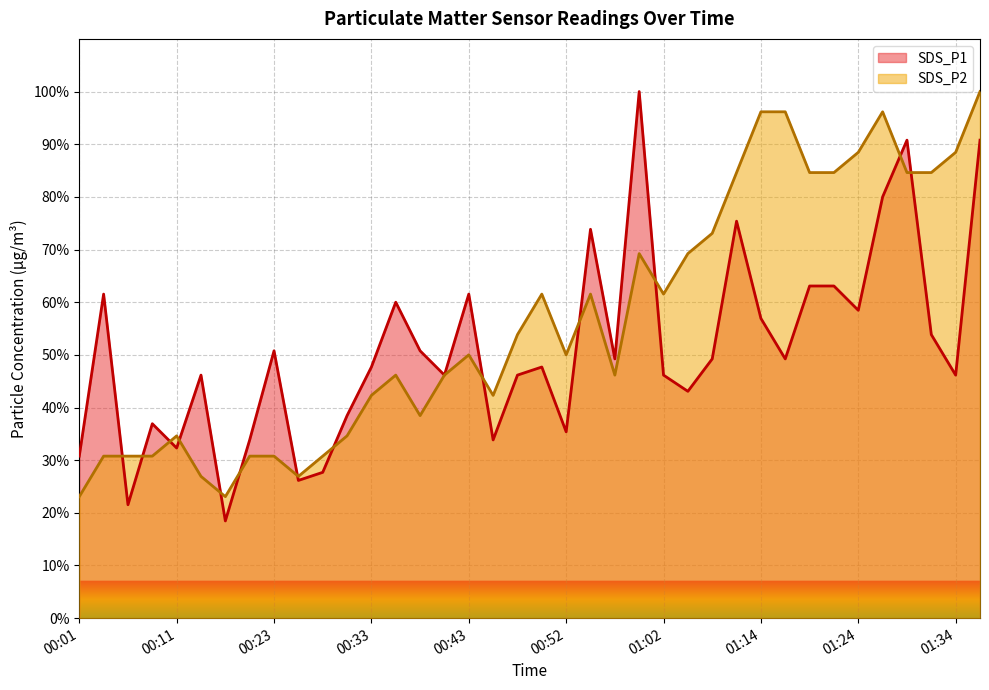

What is the sum of the SDS_P2 values at 01:02 and 01:19?

146.2